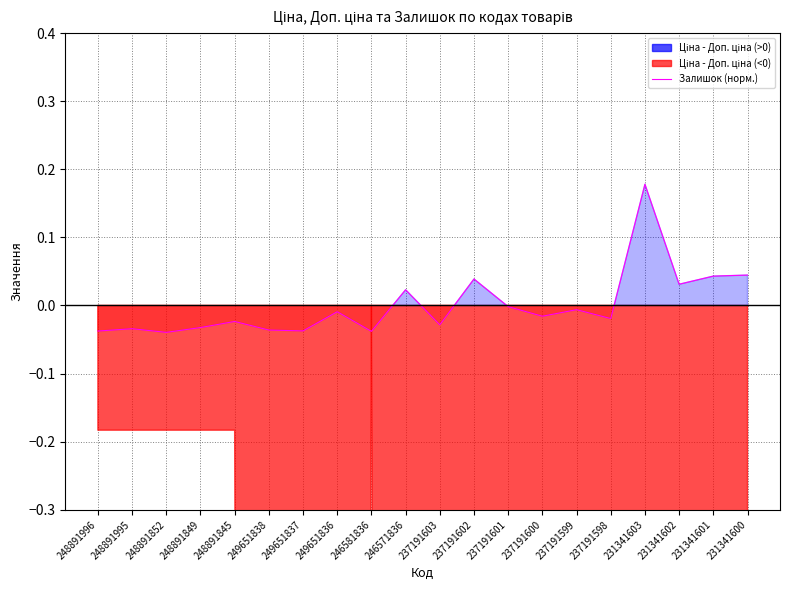

At which category does the data reach its first local peak?

248891995